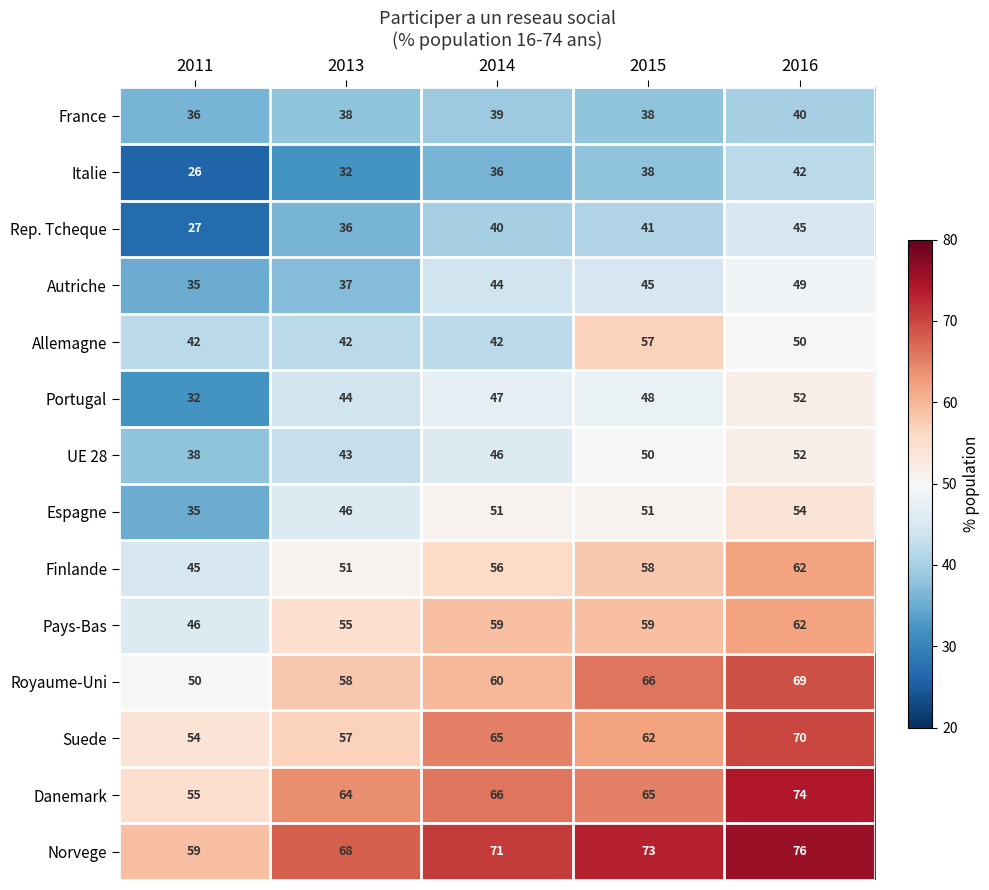

The Finlande series shows 45 at 2011. True or false?

True